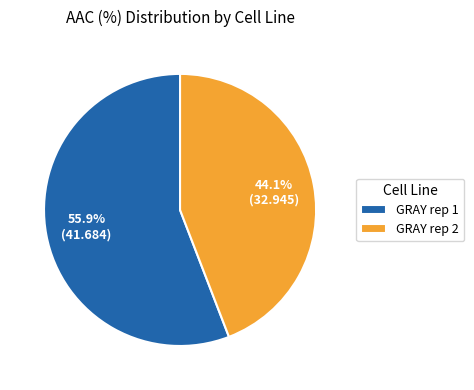

What is the majority slice?

GRAY rep 1